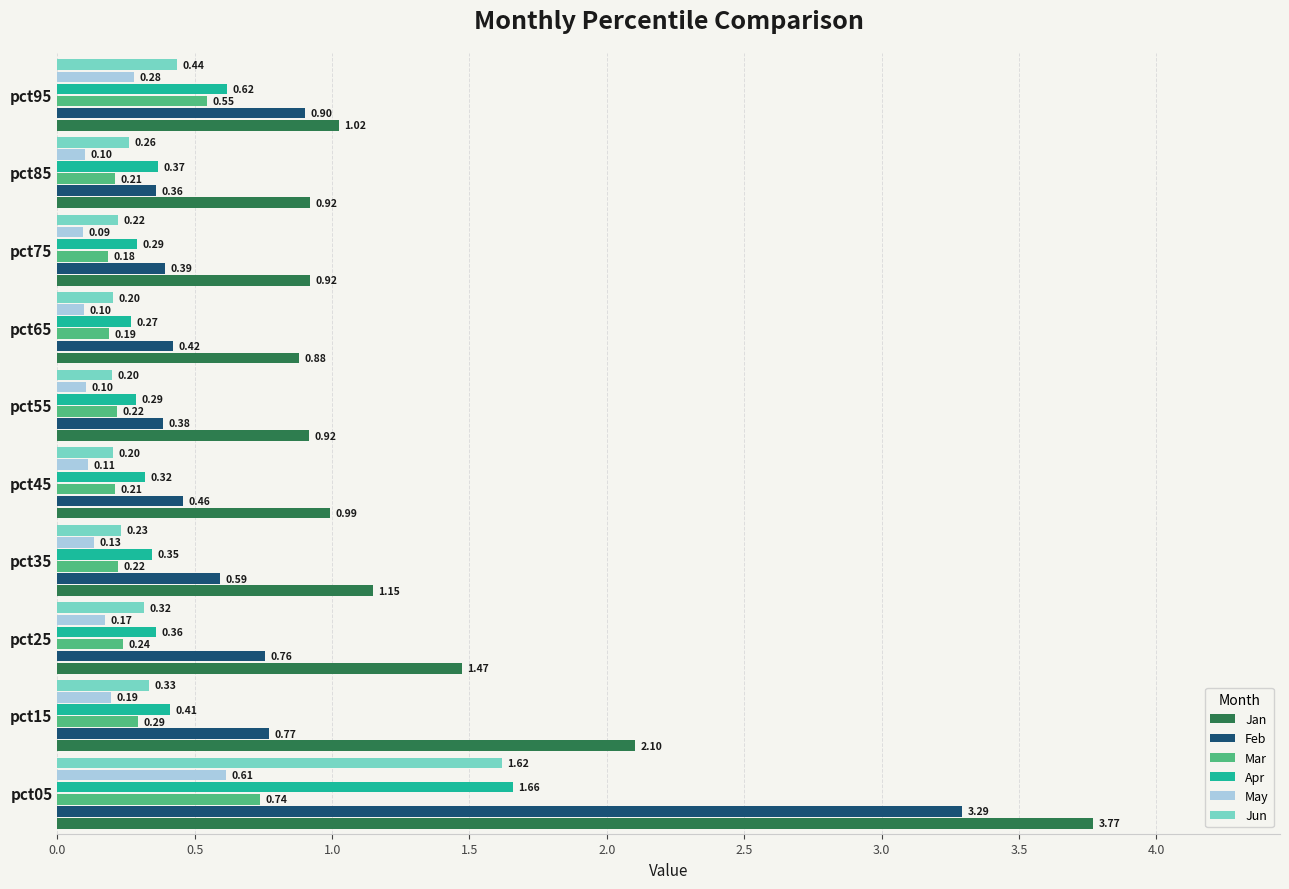

Which series has the largest total across all categories?

Jan